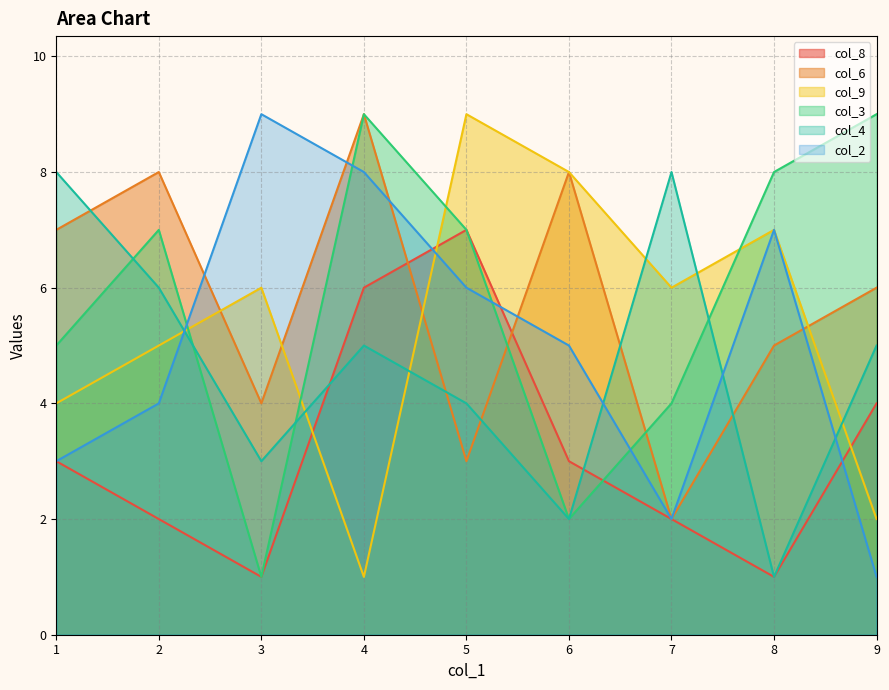

What is the sum of all col_8 values?

29